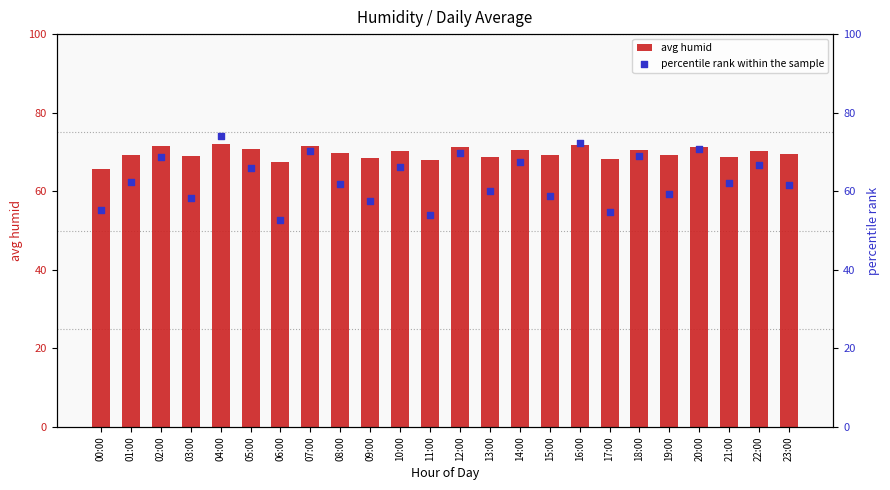

At how many categories does at least one series exceed 58?

24